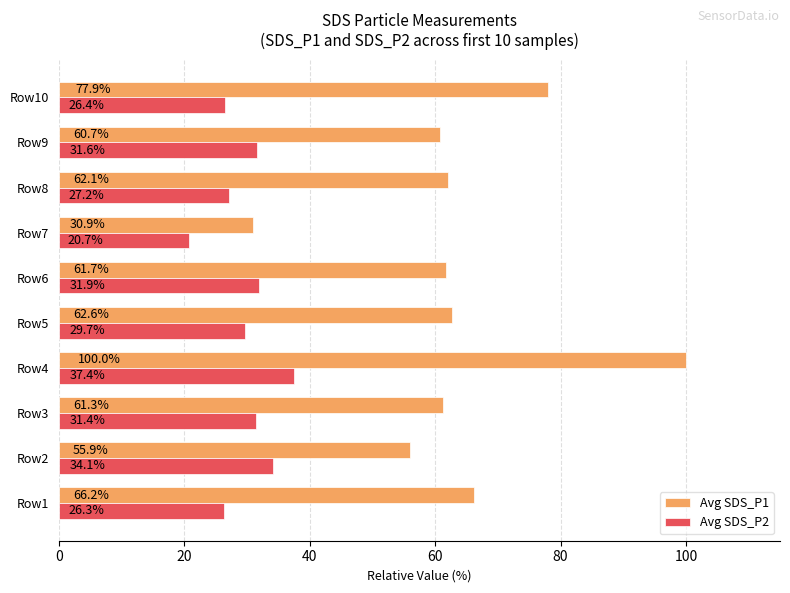

At which label does Avg SDS_P1 reach its peak?

Row4